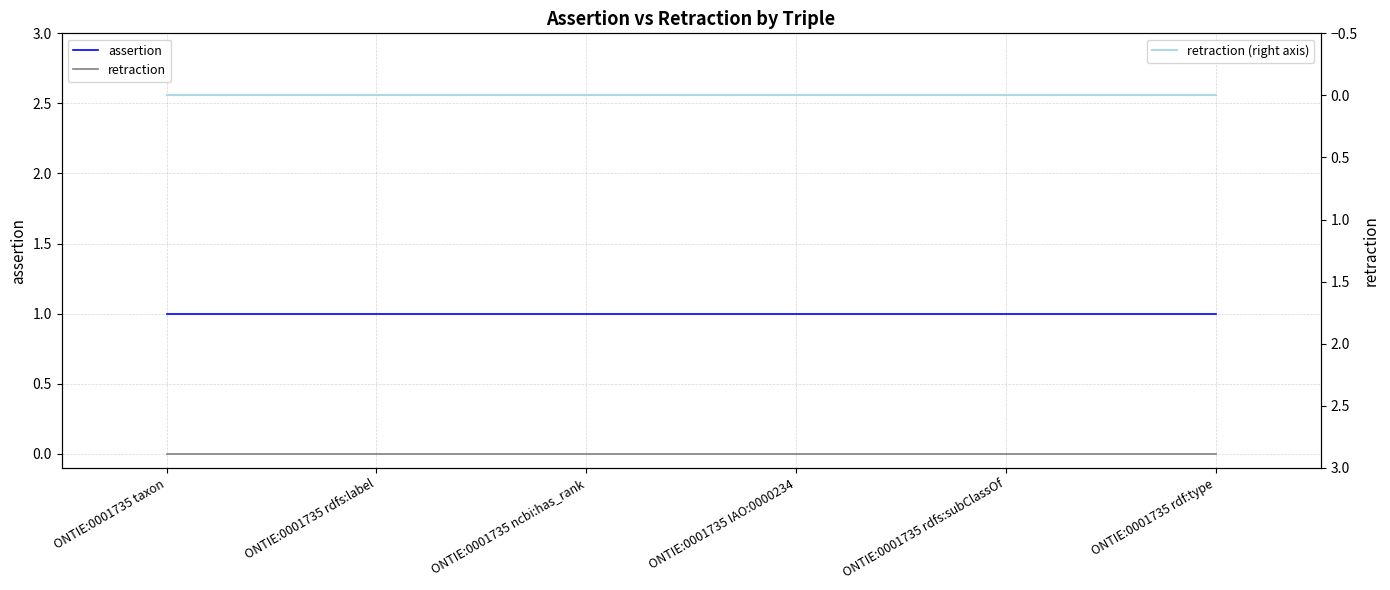

True or false: retraction (right axis) has more than 2 interior local peaks.

False